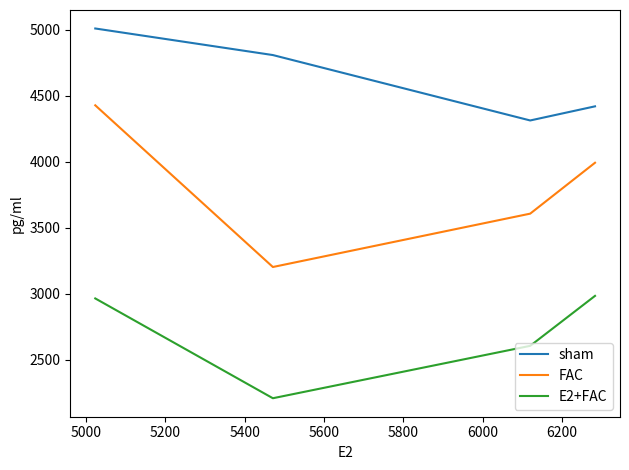

What is the maximum value shown in the chart?

5011.2